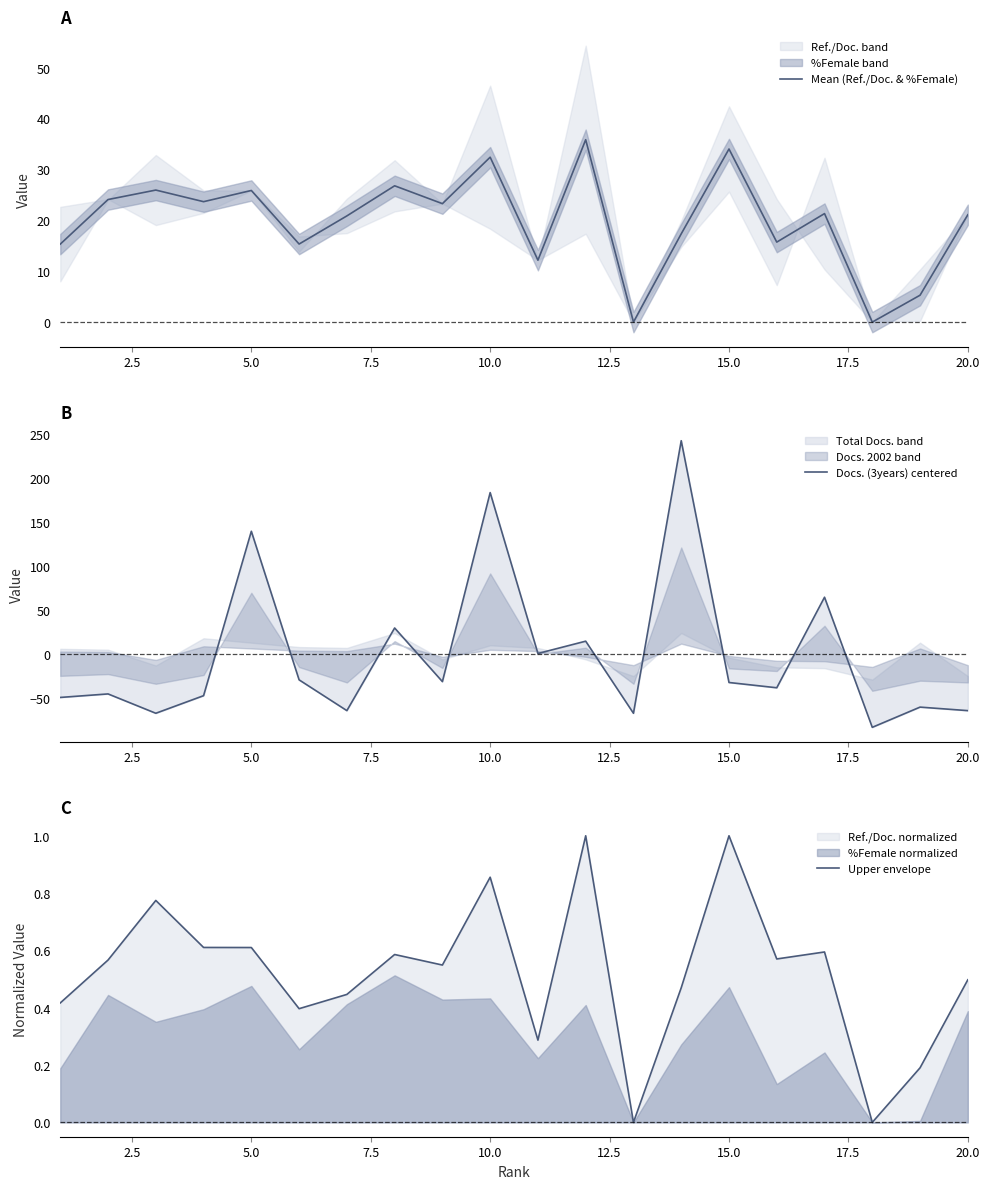

The Upper envelope series shows 0.3 at 20.0. True or false?

False